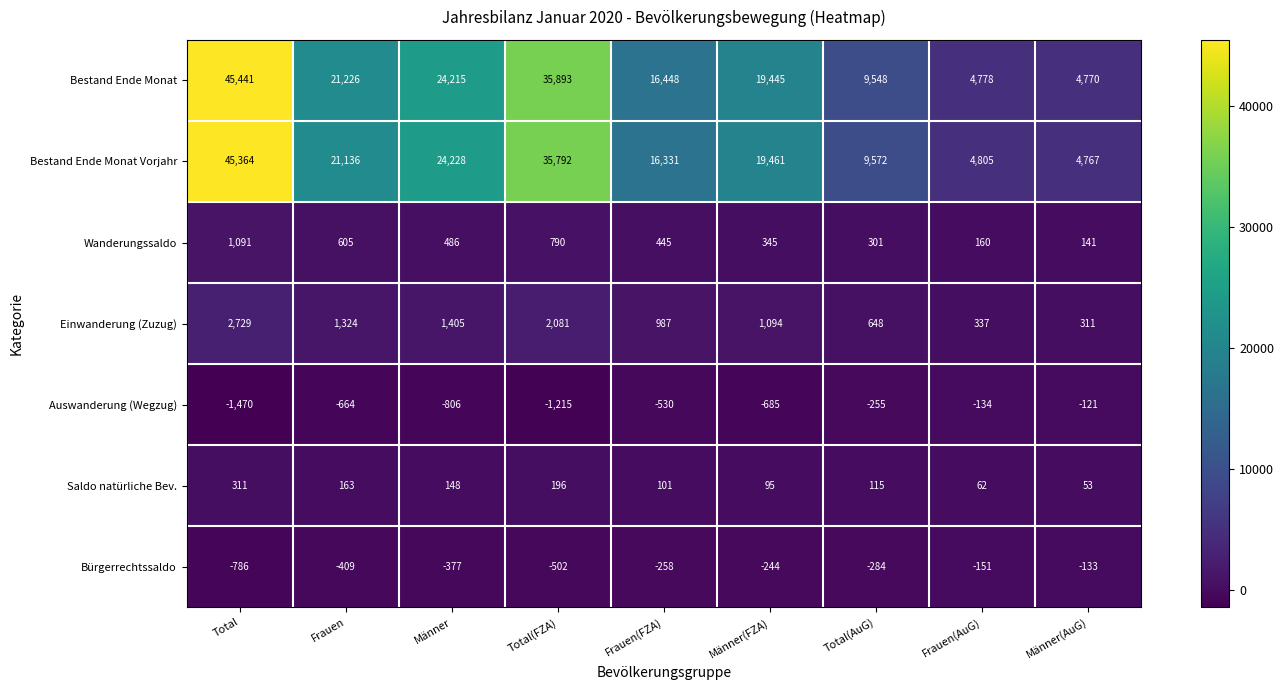

Is it true that Bürgerrechtssaldo equals -258 at Frauen(FZA)?

True